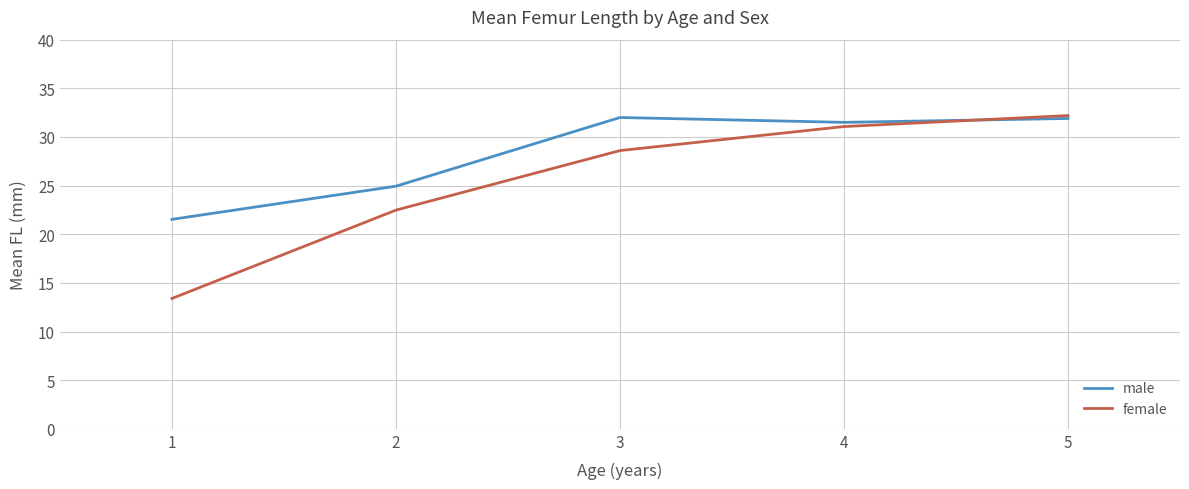

Between 2 and 5, which series saw the biggest shift?

female